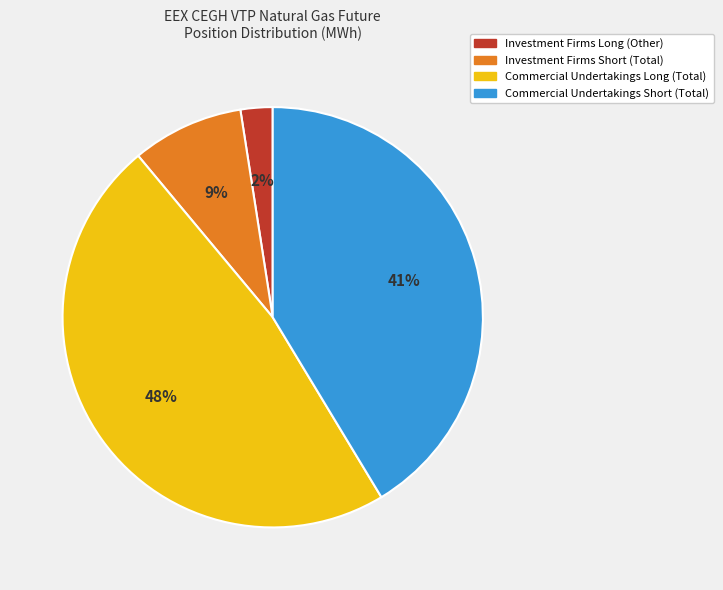

The Commercial Undertakings Long (Total) slice represents 63% of the pie. True or false?

False